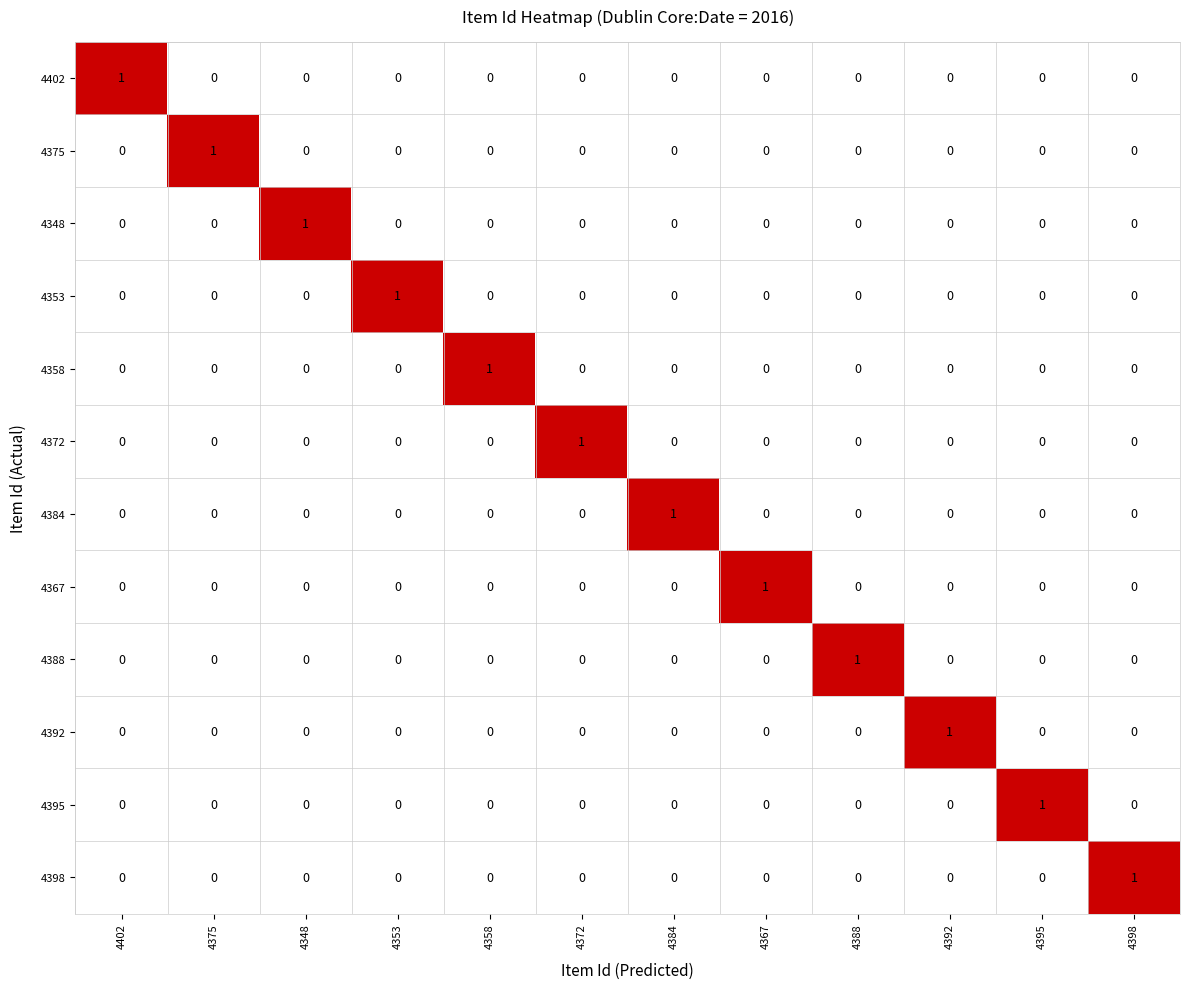

Count the 4372 values in the range 0 to 1.

12